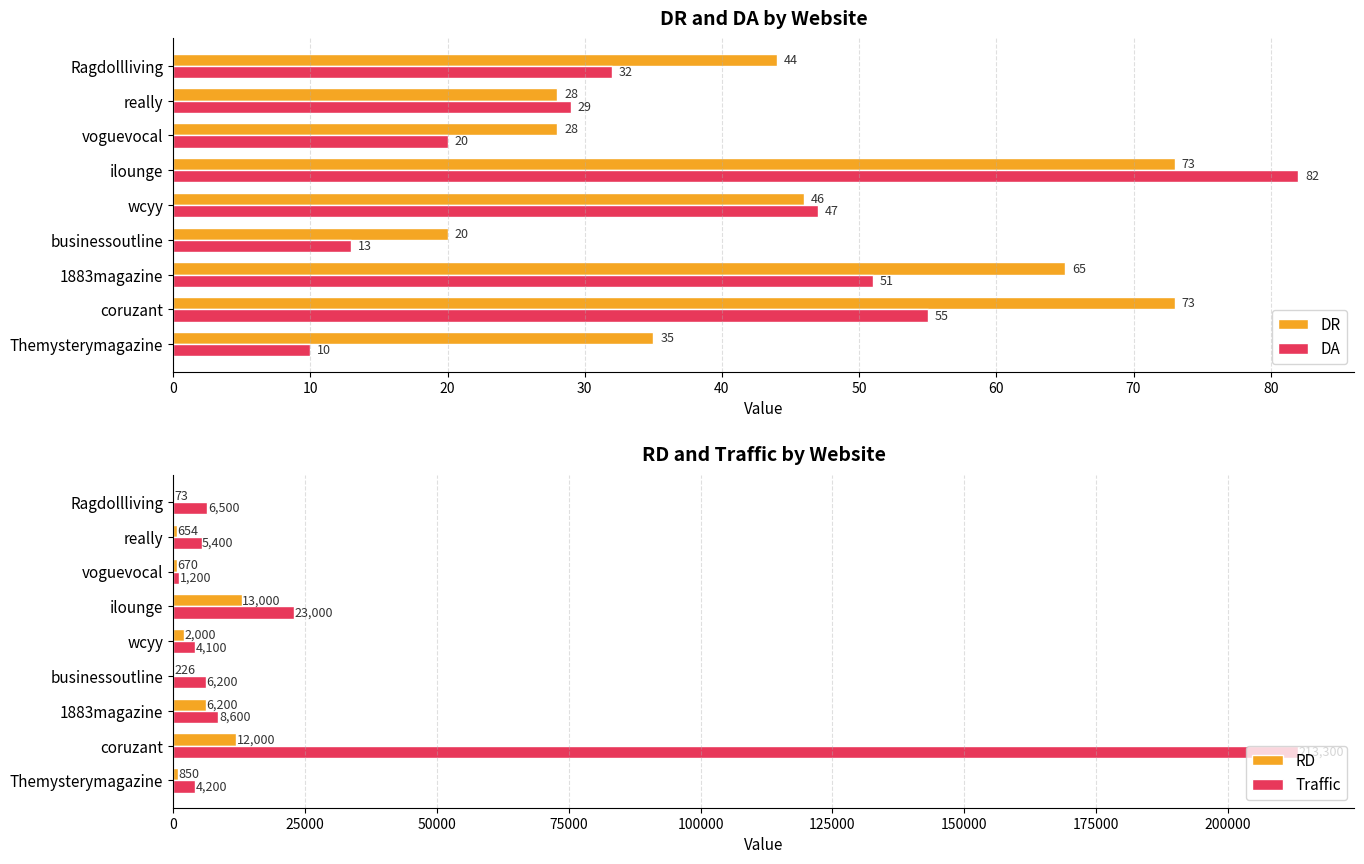

At which label is Traffic closest to 107250?

ilounge